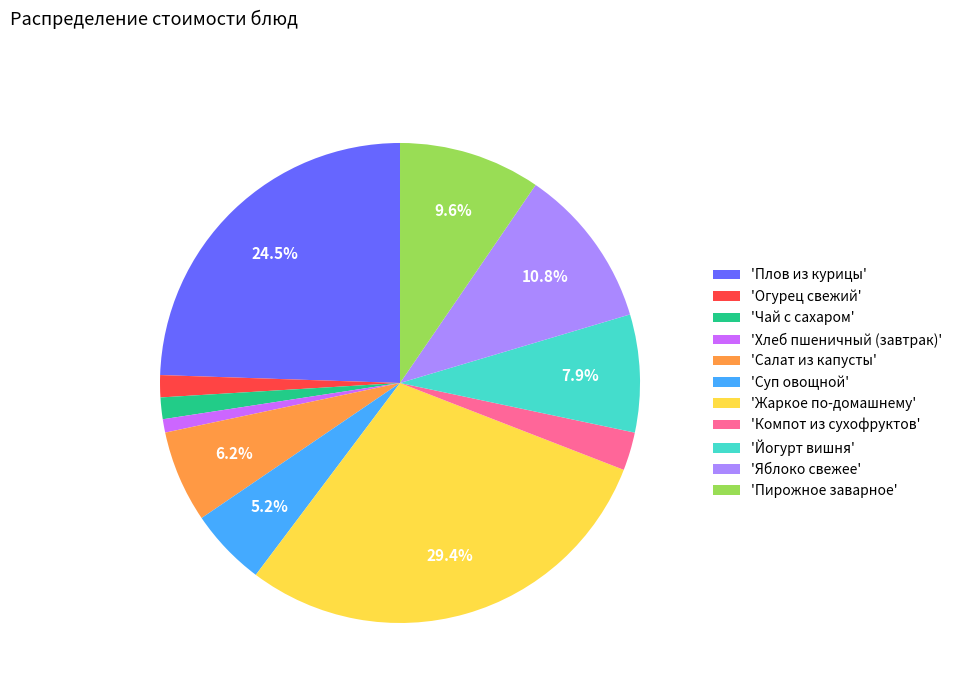

Which has a higher value, 'Салат из капусты' or 'Компот из сухофруктов'?

'Салат из капусты'